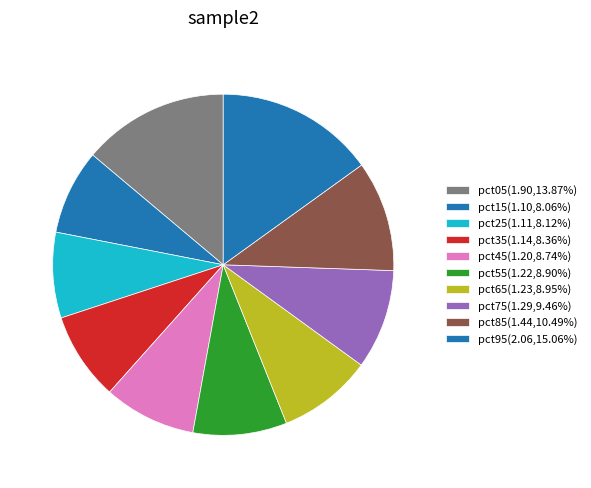

Is it true that pct25 is 18% of the pie?

False